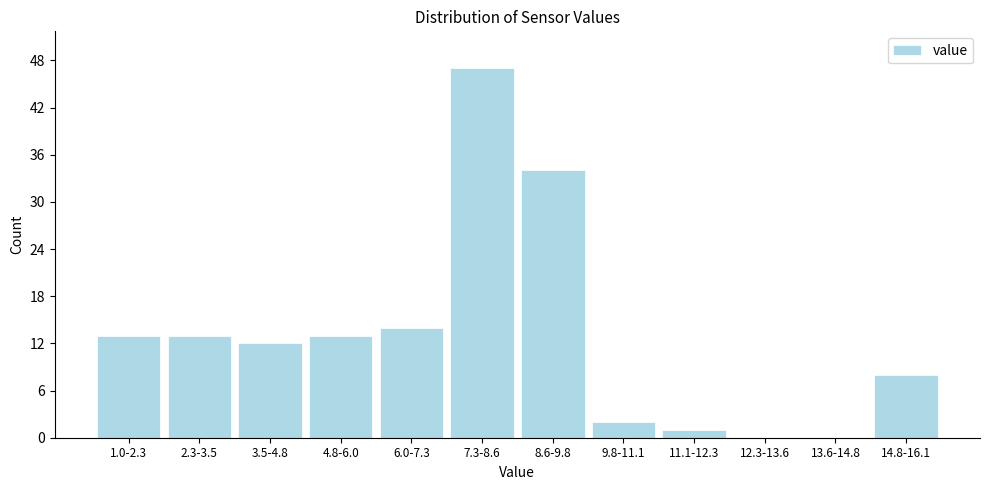

Reading left to right, list all the values displayed in this chart.

1.0-2.3=13	2.3-3.5=13	3.5-4.8=12	4.8-6.0=13	6.0-7.3=14	7.3-8.6=47	8.6-9.8=34	9.8-11.1=2	11.1-12.3=1	12.3-13.6=0	13.6-14.8=0	14.8-16.1=8